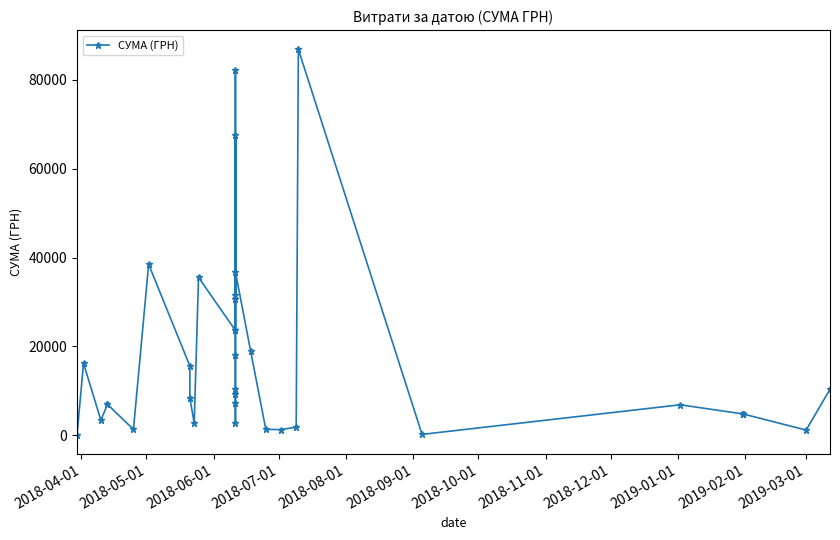

How many values are below 6966?

19